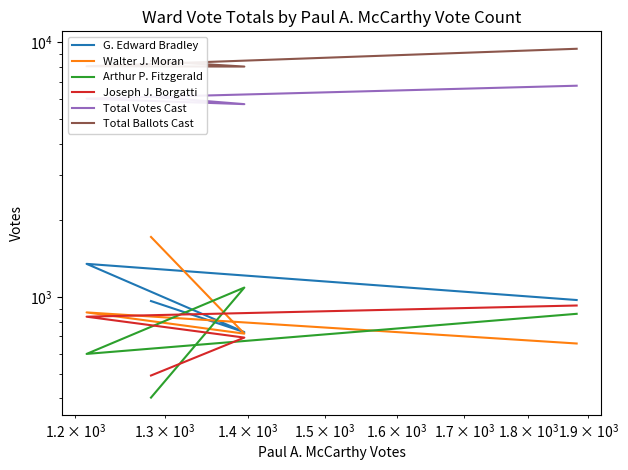

Rank the series by their maximum value, from highest to lowest.

Total Ballots Cast, Total Votes Cast, Walter J. Moran, G. Edward Bradley, Arthur P. Fitzgerald, Joseph J. Borgatti